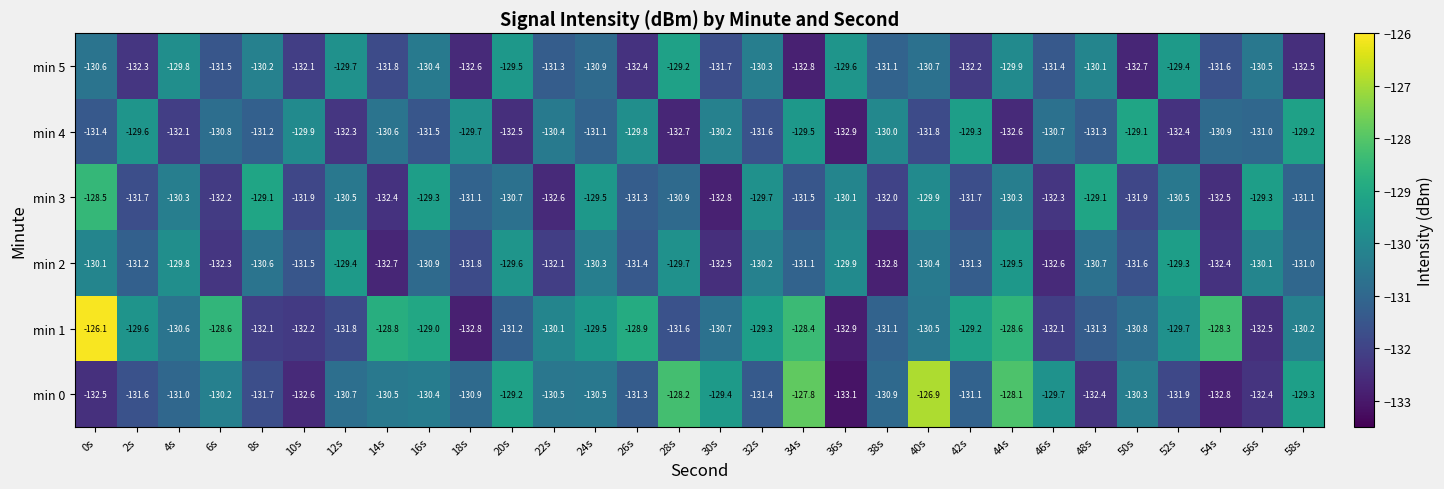

Which category has the lowest value in the min 2 series?

38s